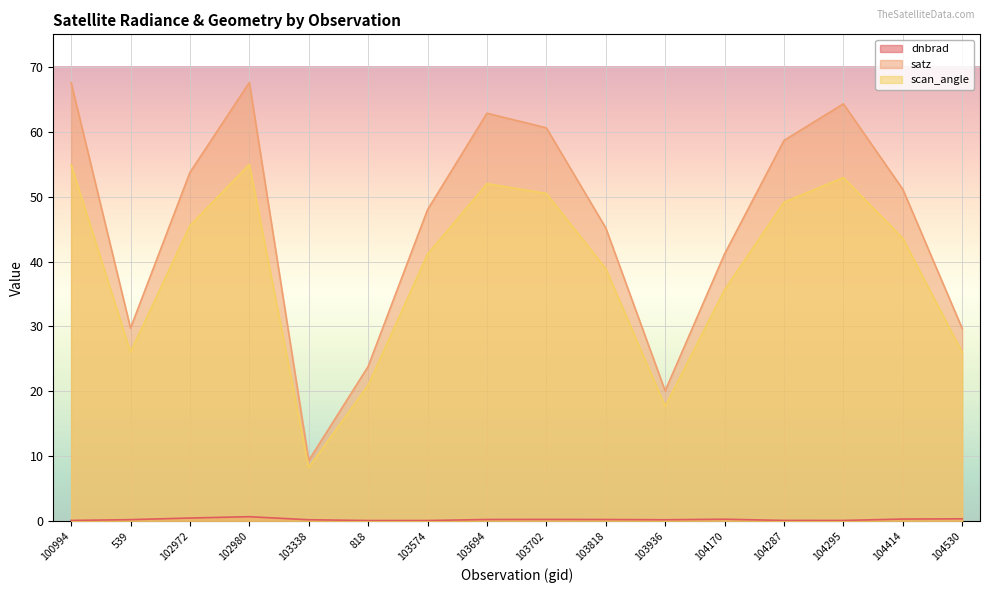

True or false: satz has a value of 20.5 at 104295.

False